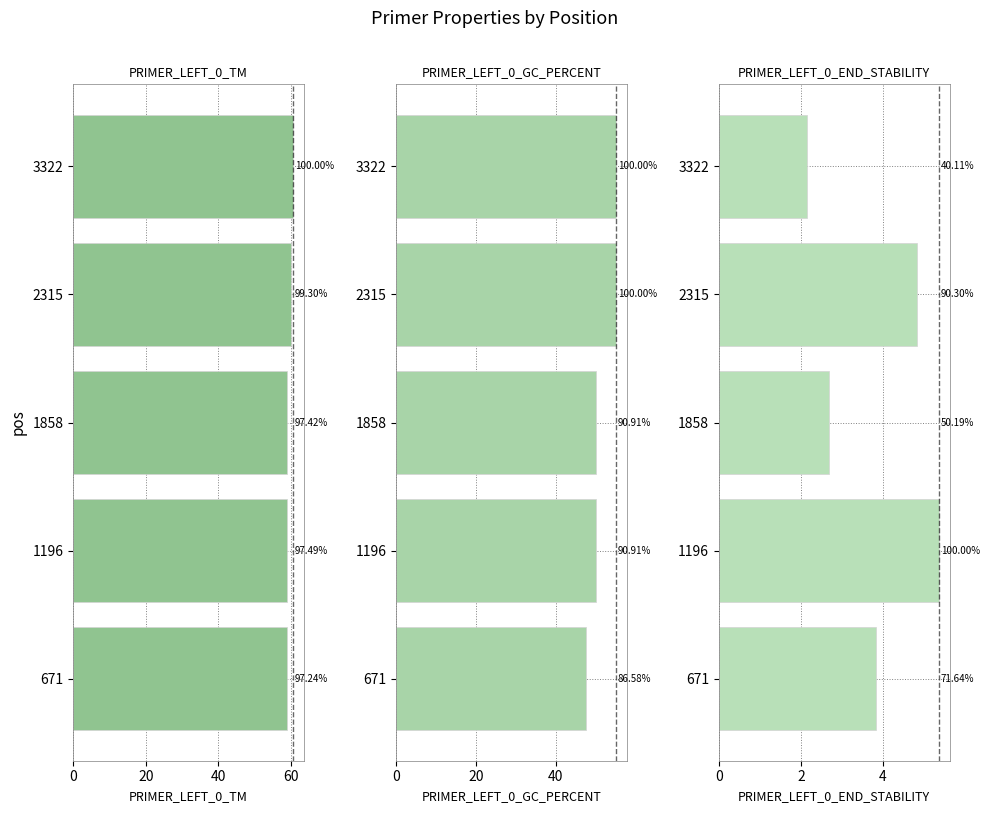

List the series in order of their peak value, lowest first.

PRIMER_LEFT_0_END_STABILITY, PRIMER_LEFT_0_GC_PERCENT, PRIMER_LEFT_0_TM